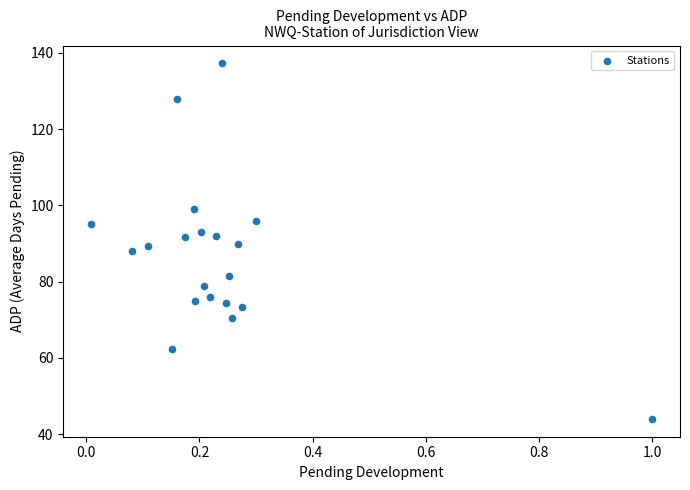

What is the range of X values (max minus min)?

1.0